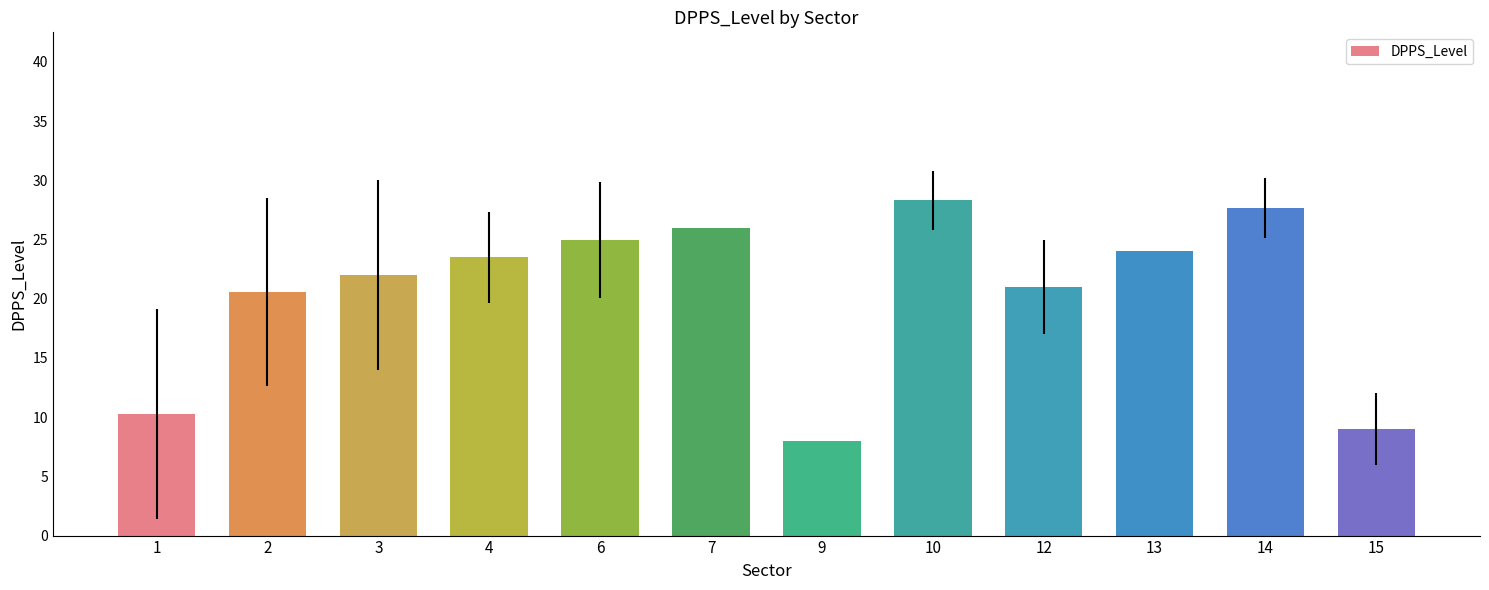

Is it true that the value at 6 is 25.0?

True